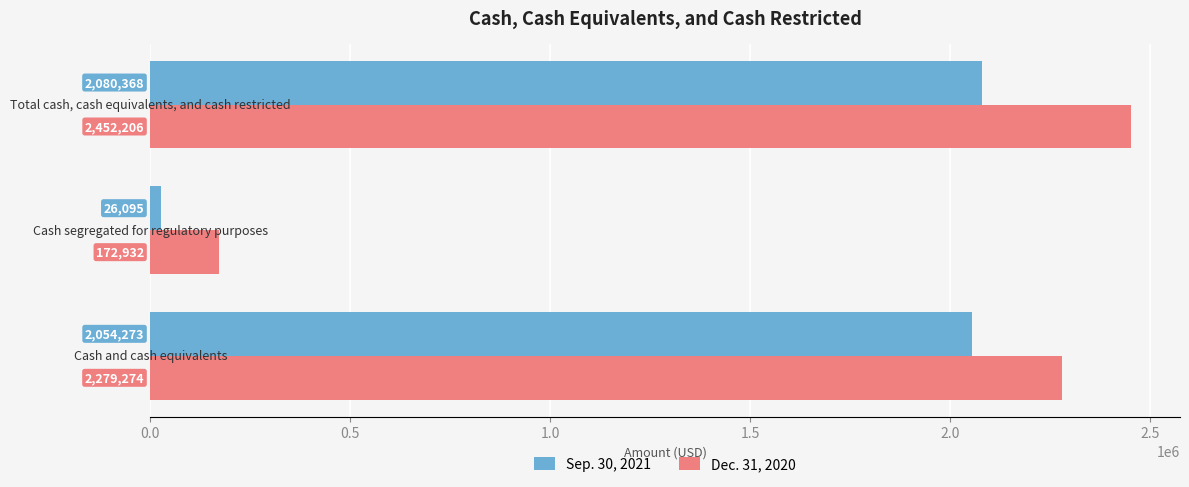

What is the greatest value displayed?

2452206